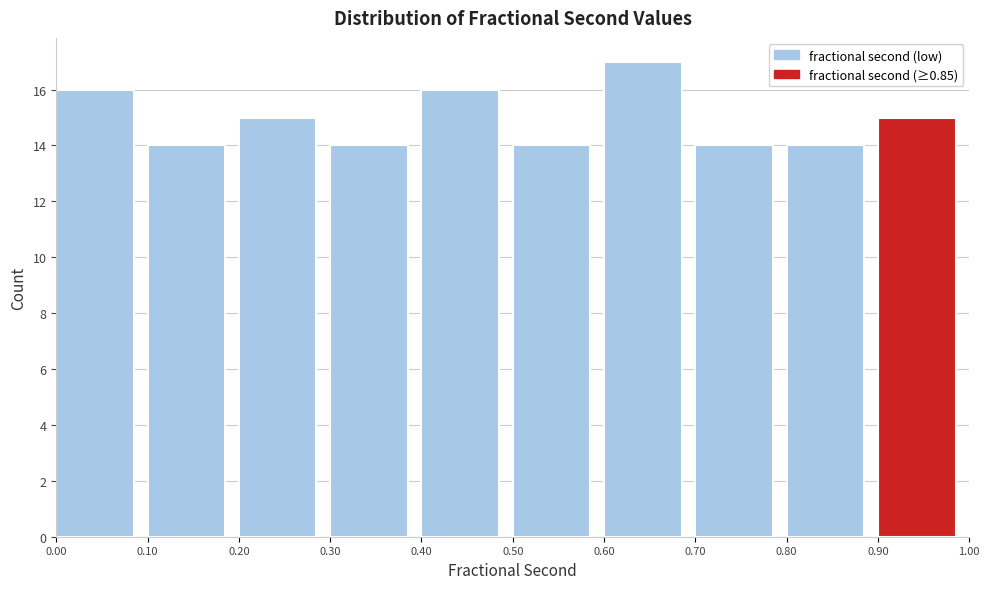

Reading left to right, transcribe this chart: for each bar, give the range it covers on the x-axis and its height. The values are not printed on the chart, so give them approximately, as read against the axis.

0.00 to 0.10: 16
0.10 to 0.20: 14
0.20 to 0.30: 15
0.30 to 0.40: 14
0.40 to 0.50: 16
0.50 to 0.60: 14
0.60 to 0.70: 17
0.70 to 0.80: 14
0.80 to 0.90: 14
0.90 to 1.00: 15